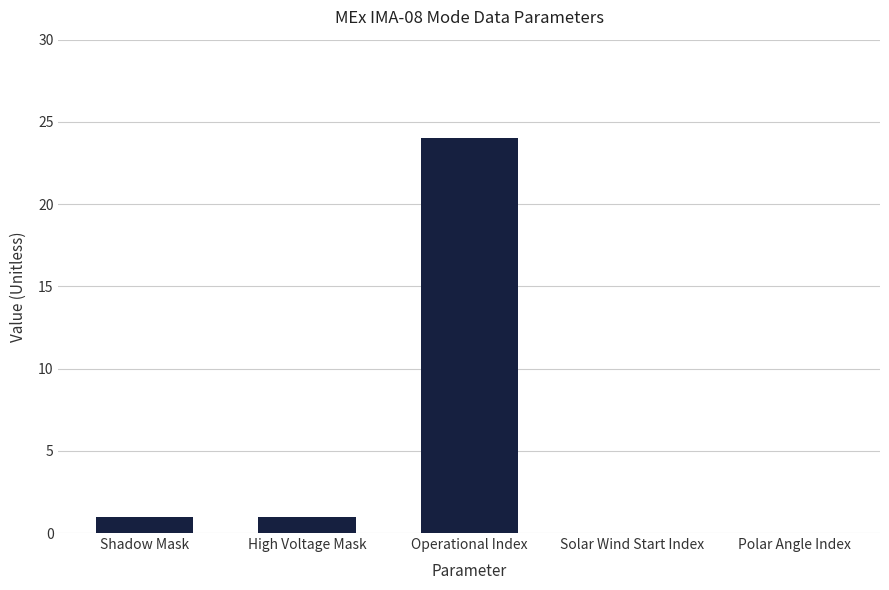

Which category has the highest value across all series?

Operational Index